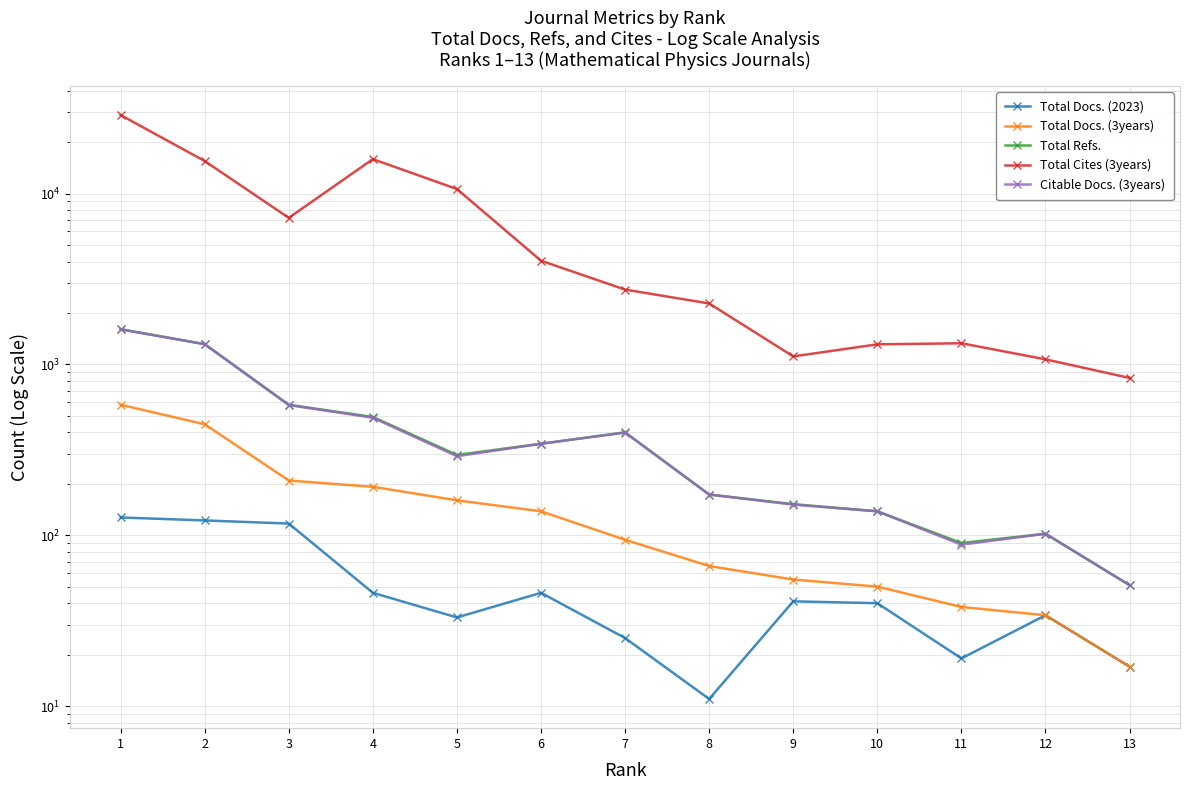

What is the average value of the Total Docs. (3years) series?

160